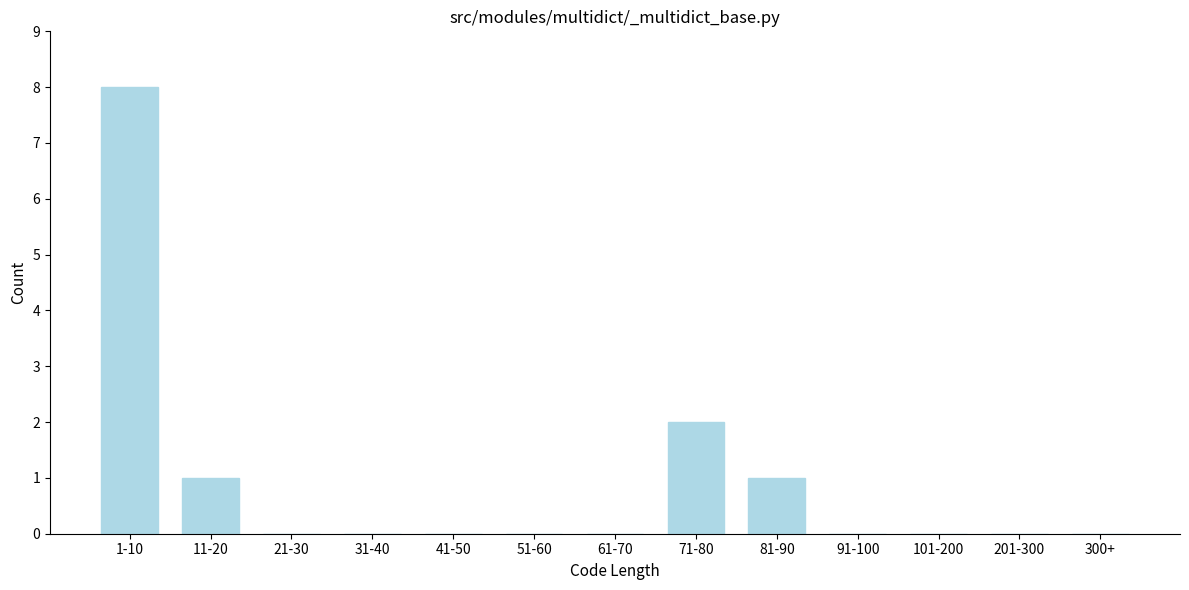

What is the sum of all values?

12